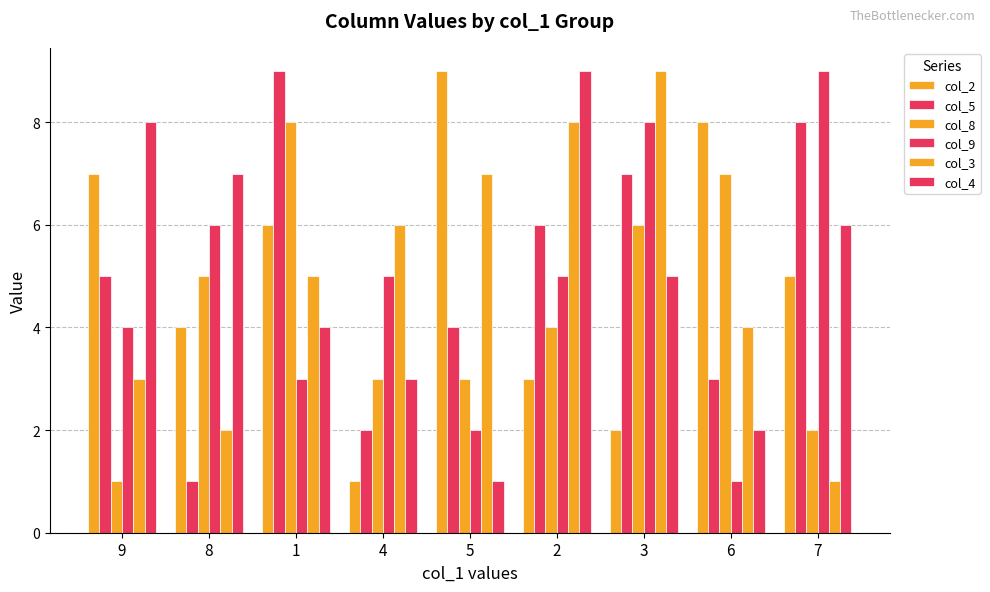

How many groups of bars are there?

9